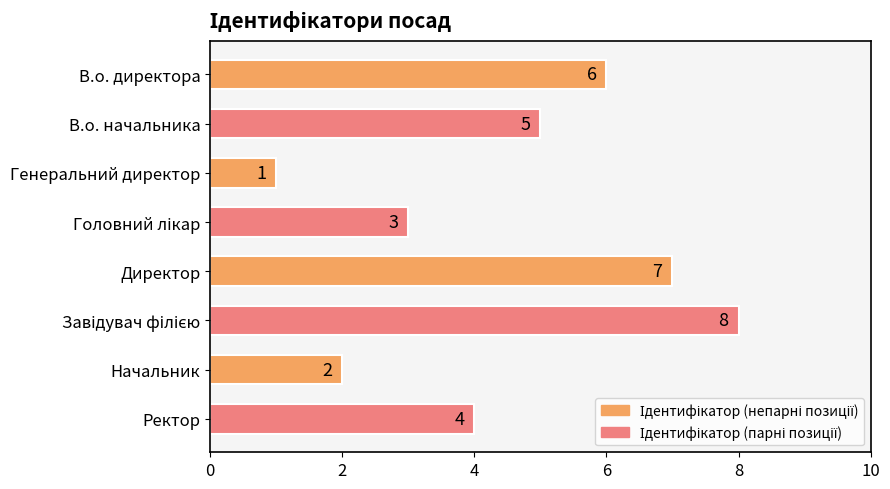

Are the bars grouped side by side (vs. stacked)?

No